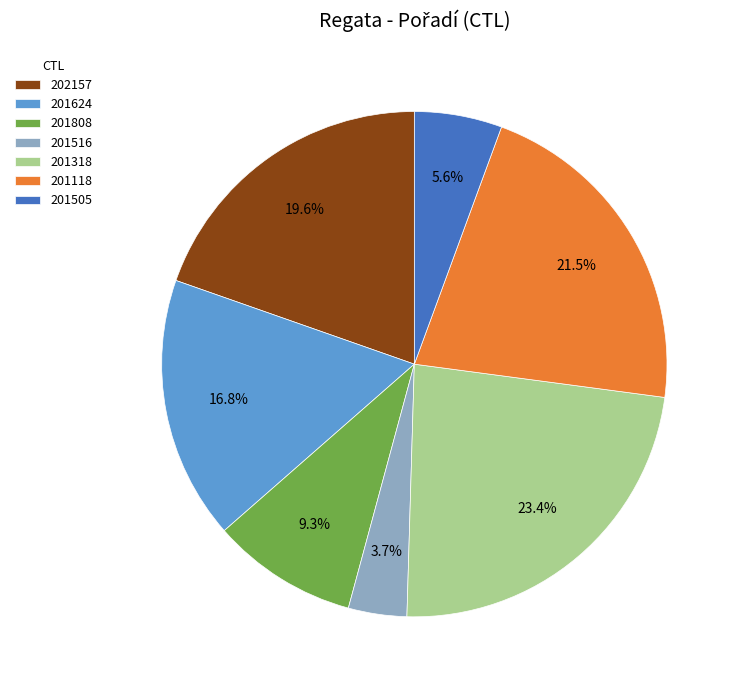

How much of the chart is everything except 201318?

76.6%